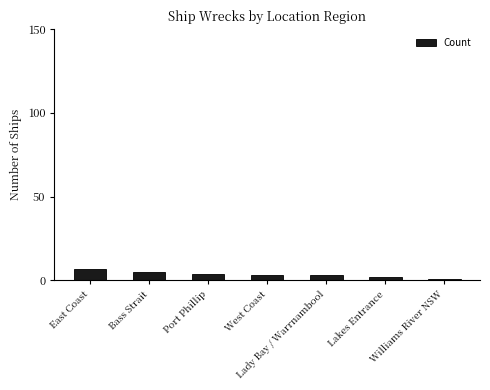

What is the value of the 6th bar from the left?

2